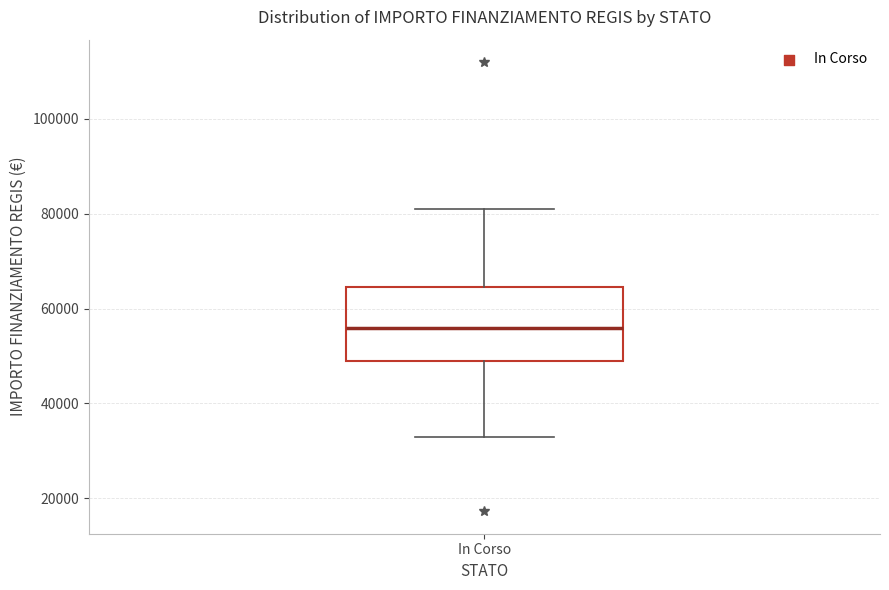

Read this box plot against the y-axis: the position of the median line, the range covered by the box, and the ends of both whiskers. The values are not printed on the chart, so give them approximately, as read against the axis.

median 56000, box 50000 to 64000, whiskers 32000 to 80000